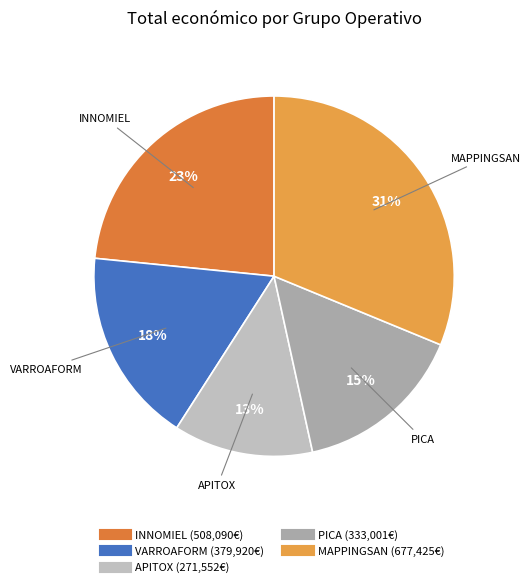

Rank the categories by value from highest to lowest.

MAPPINGSAN, INNOMIEL, VARROAFORM, PICA, APITOX